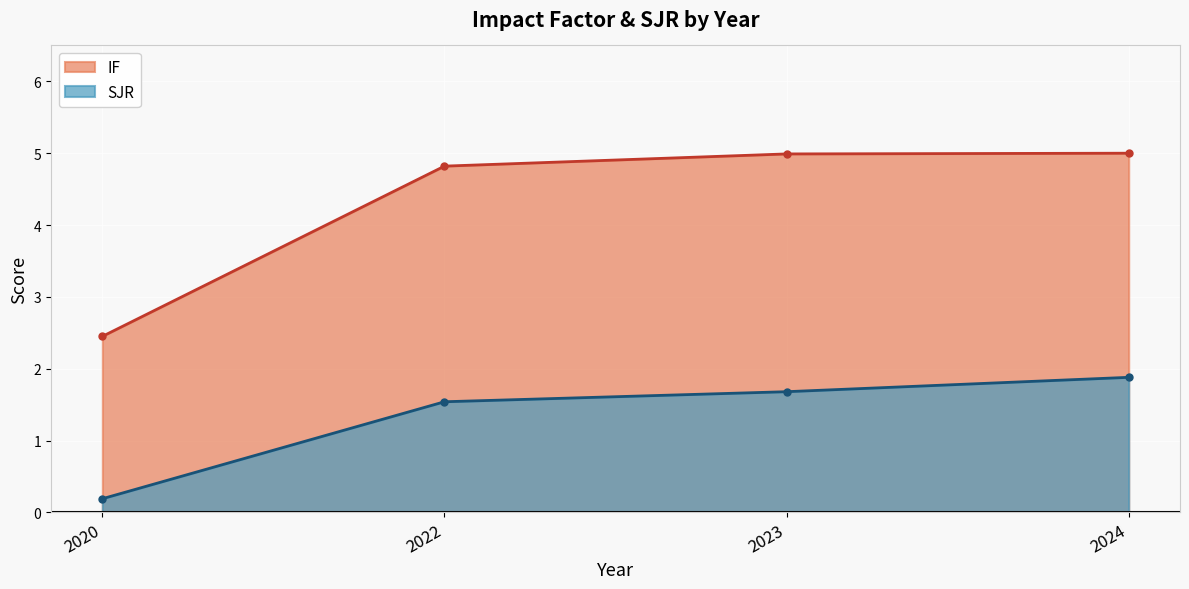

True or false: SJR and IF cross at least once.

False